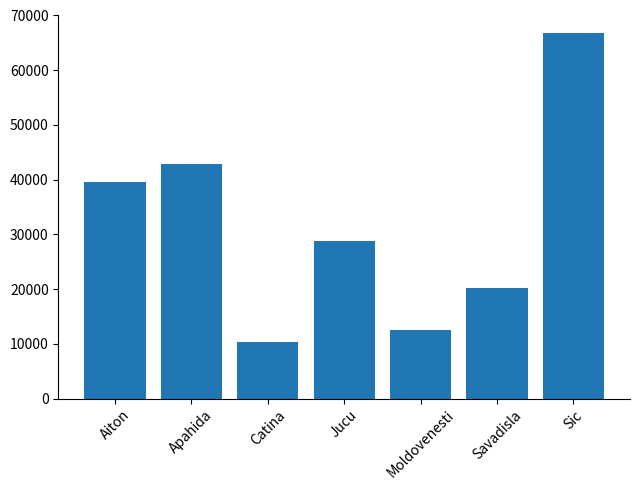

The chart shows a value of 12455.4 at Moldovenesti. True or false?

True